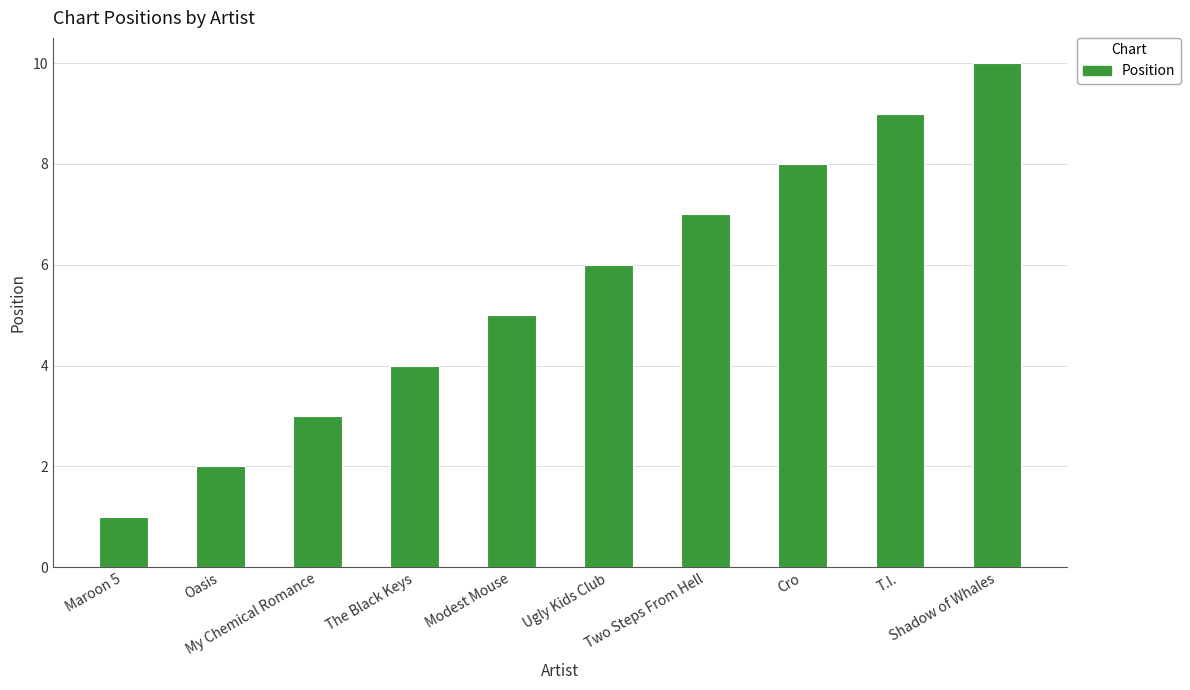

Where is the data nearest to the value 5?

Modest Mouse